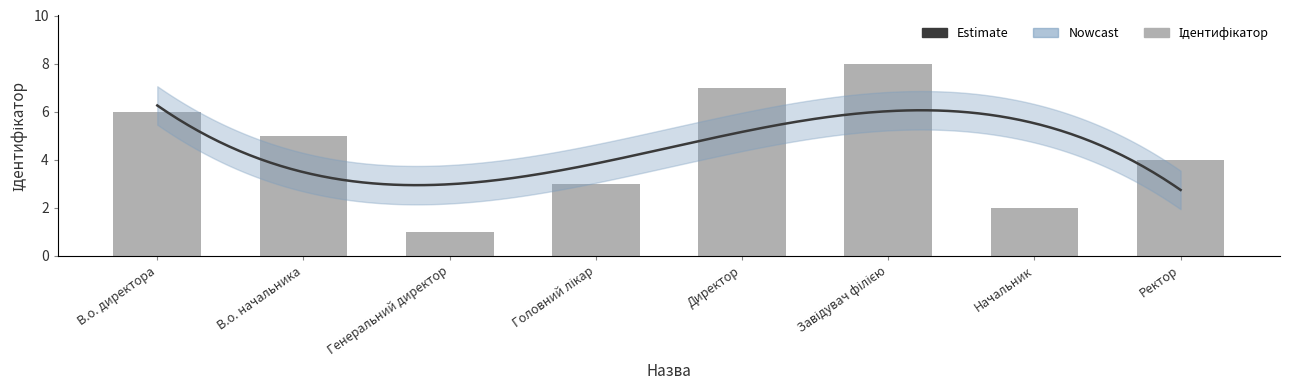

Are the bars horizontal?

No